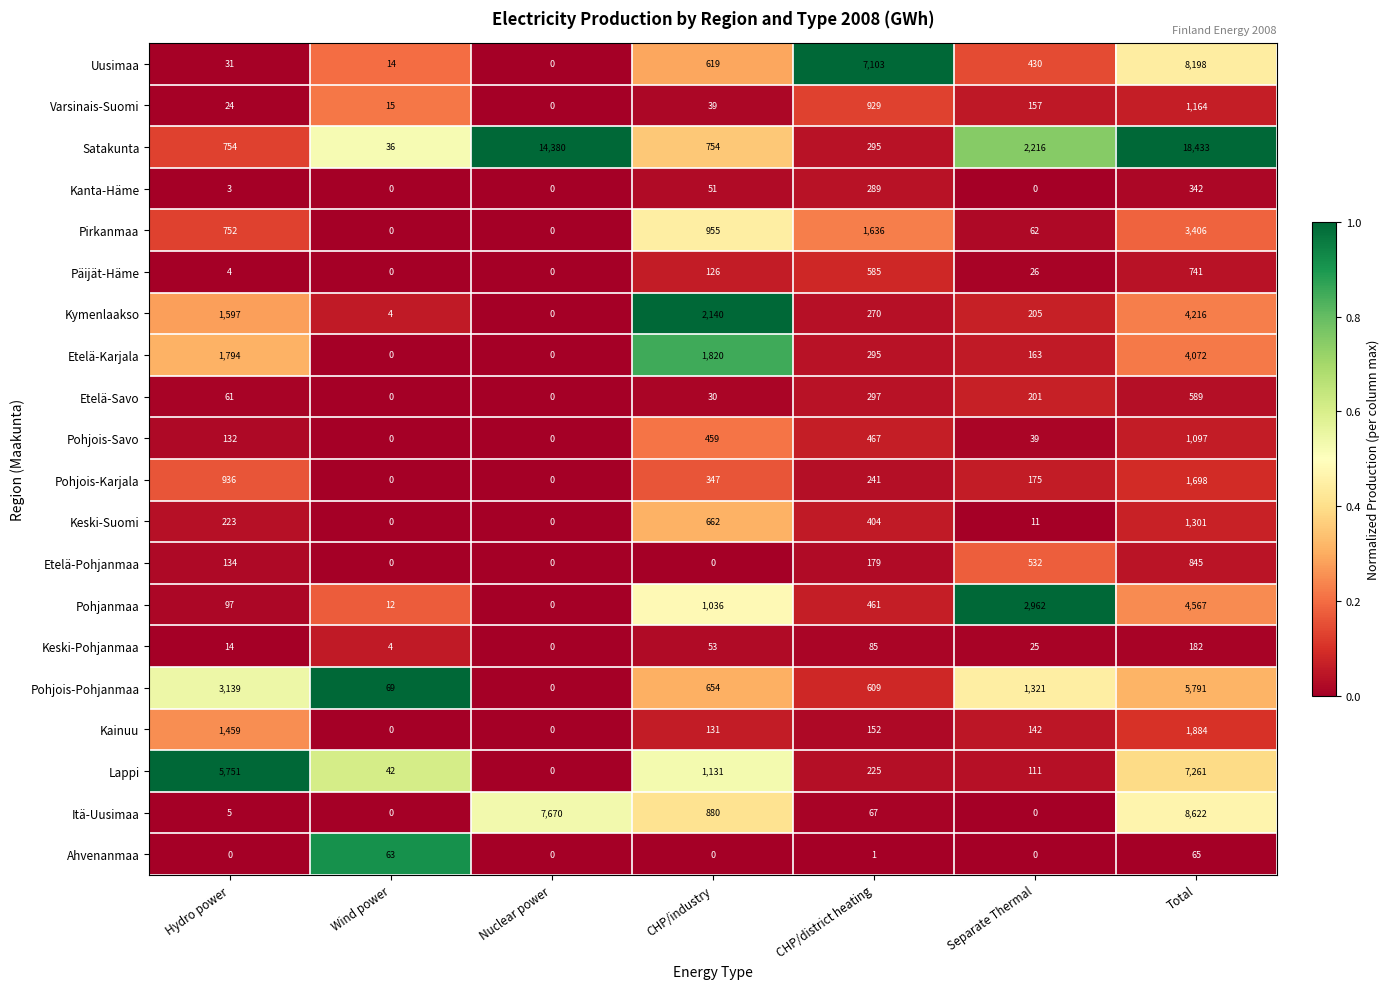

Which series has the largest total across all categories?

Satakunta